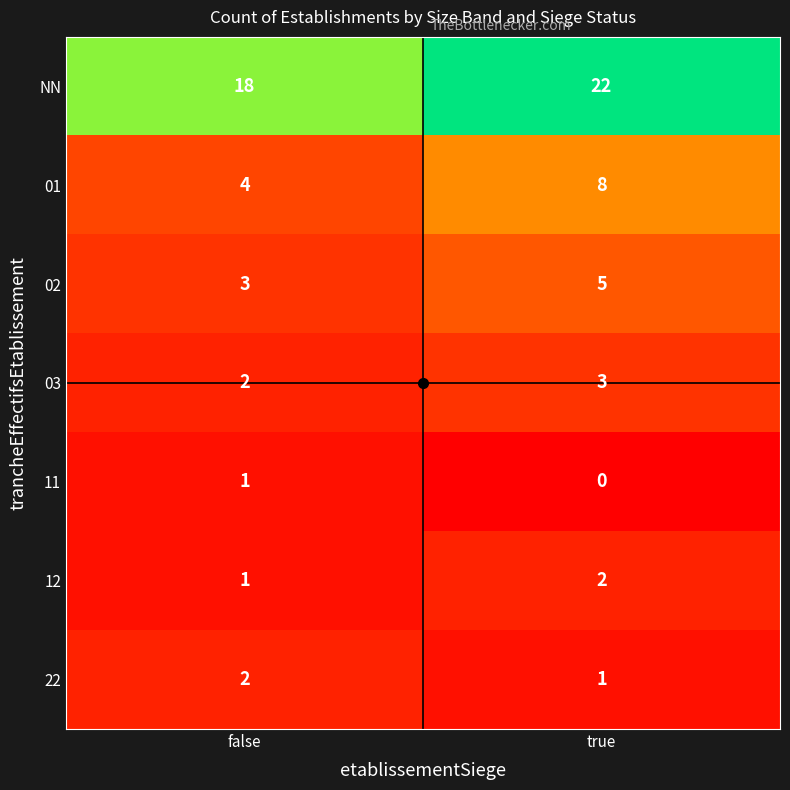

What is the difference between the highest and lowest values at false?

17